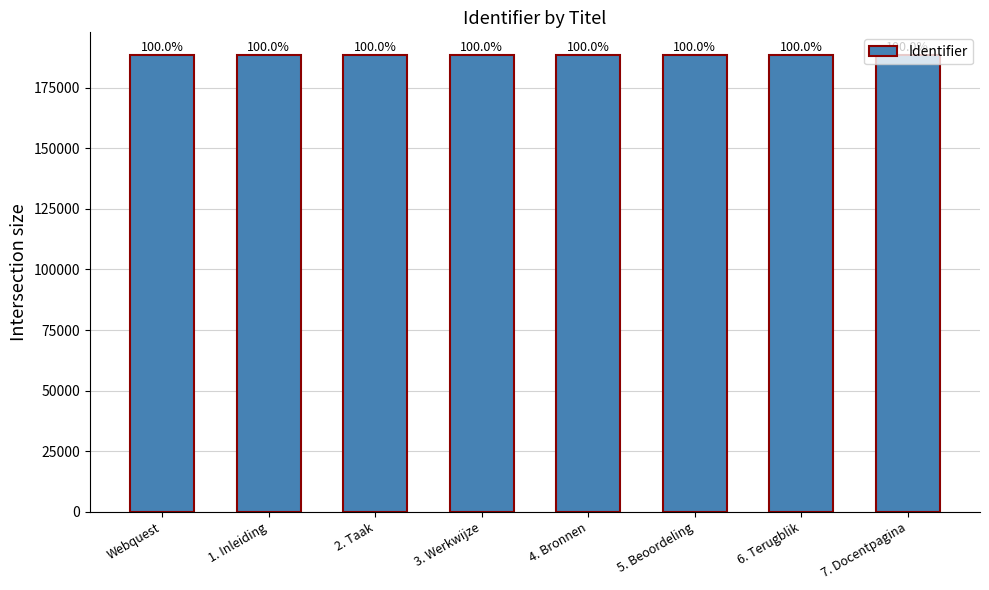

What is the sum of all values?

1507563